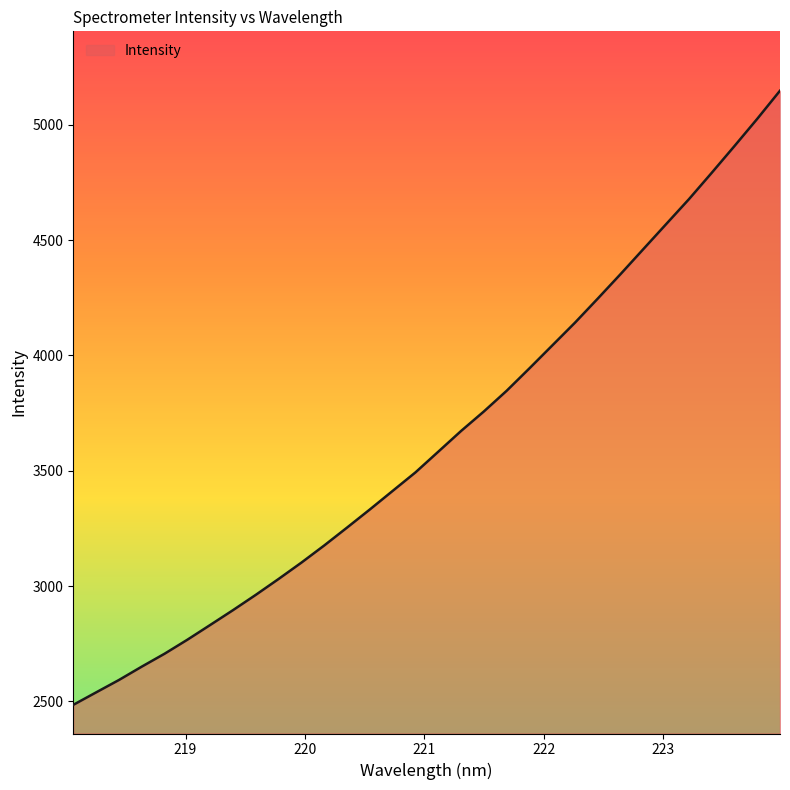

What is the difference between the maximum and minimum values?

2662.8